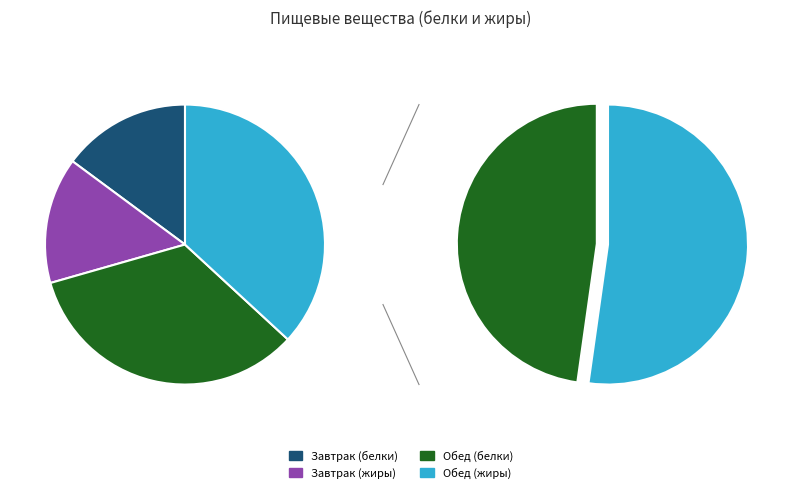

Do Обед (жиры) and Завтрак (белки) together represent more than half of the pie?

Yes